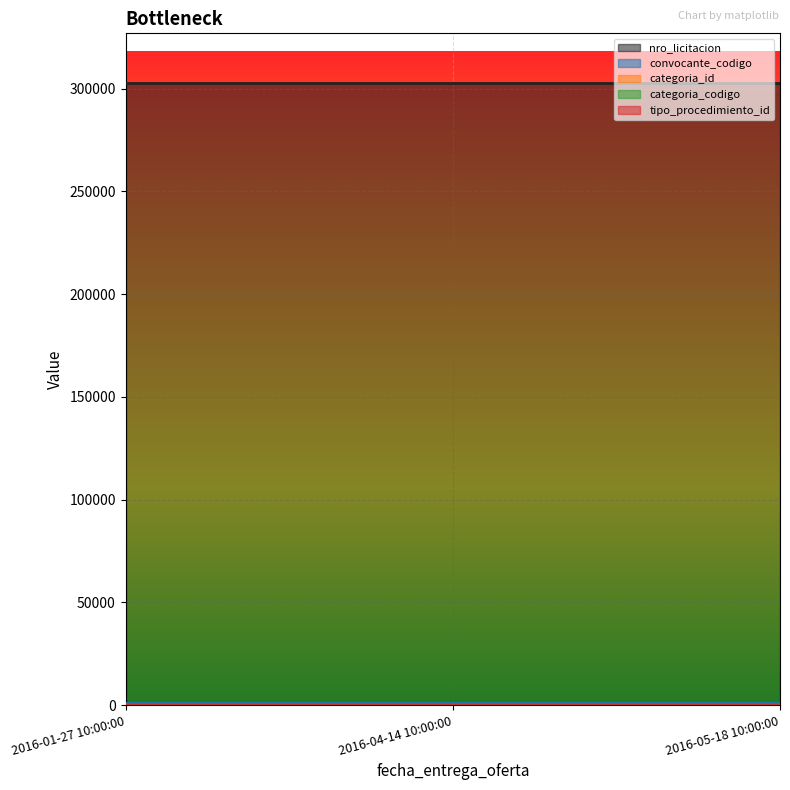

Which series changed the most between 2016-01-27 10:00:00 and 2016-04-14 10:00:00?

nro_licitacion